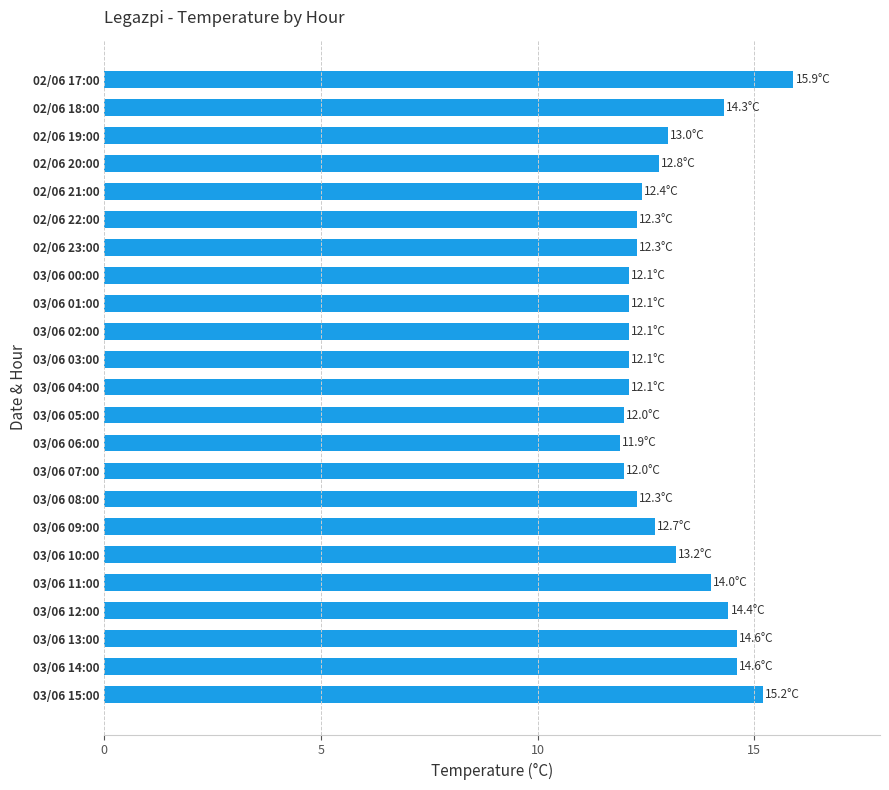

At which category does the chart reach its peak across all series?

02/06 17:00